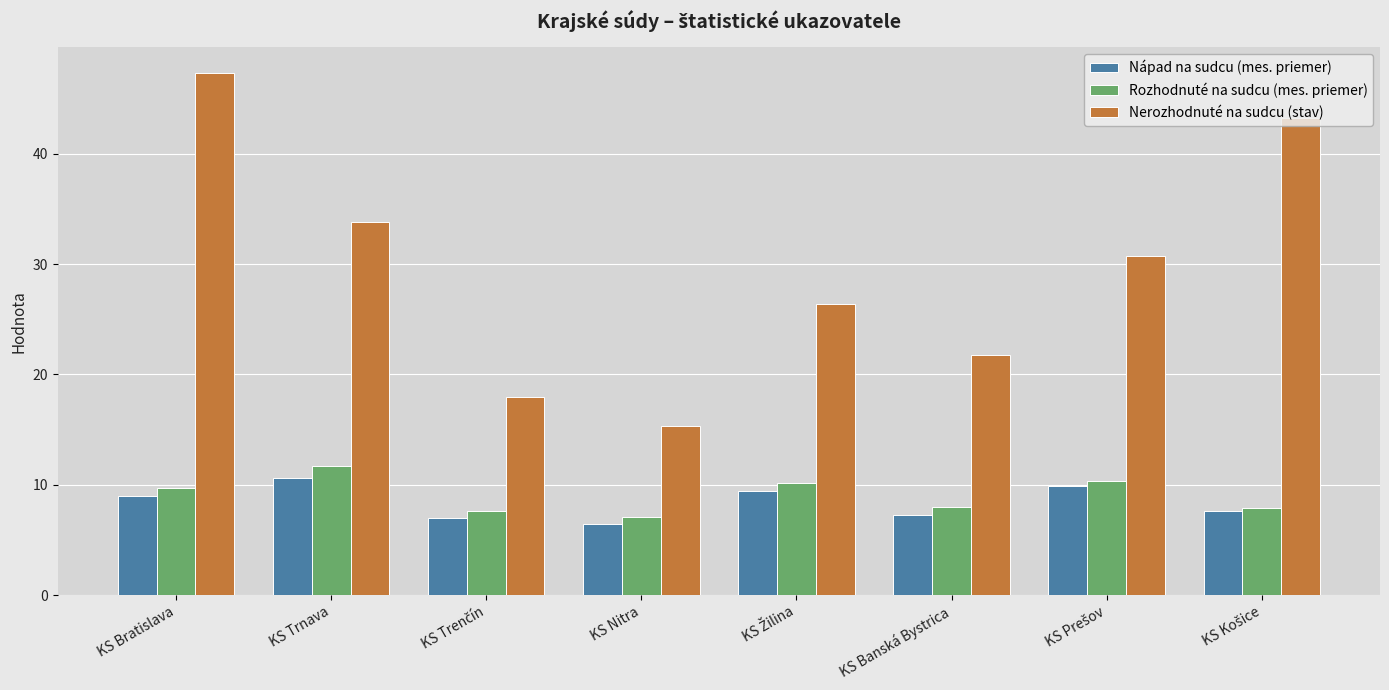

What are all the series names shown in the legend?

Nápad na sudcu (mes. priemer), Rozhodnuté na sudcu (mes. priemer), Nerozhodnuté na sudcu (stav)